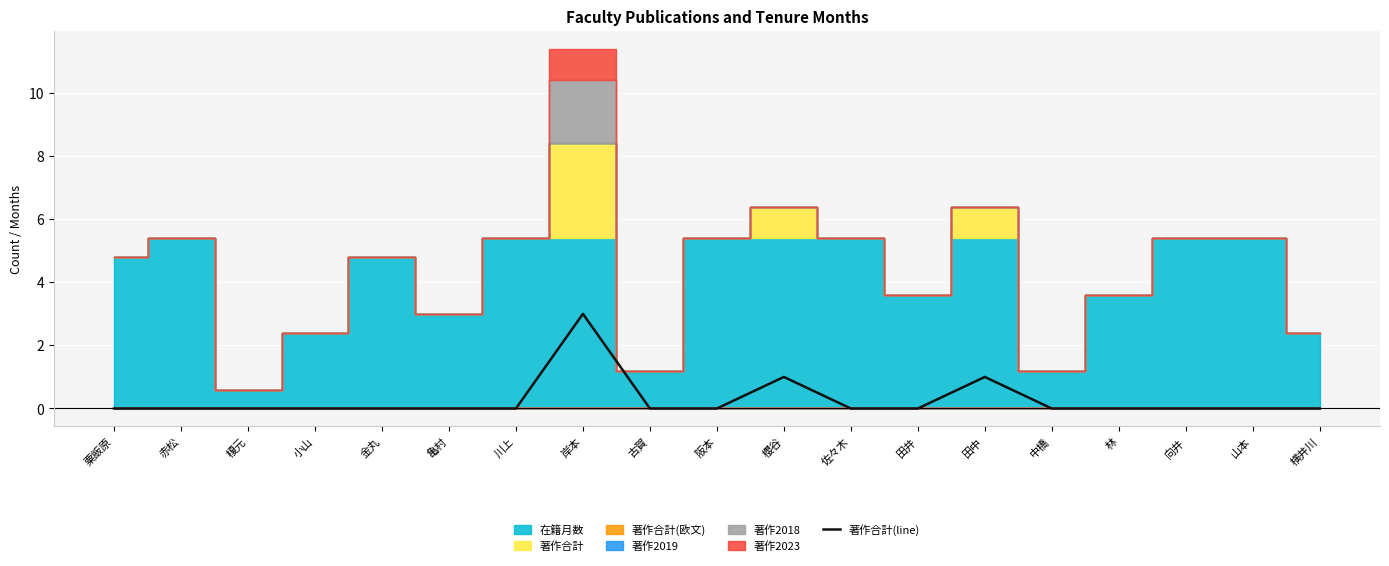

At which category does the chart reach its minimum across all series?

粟飯原